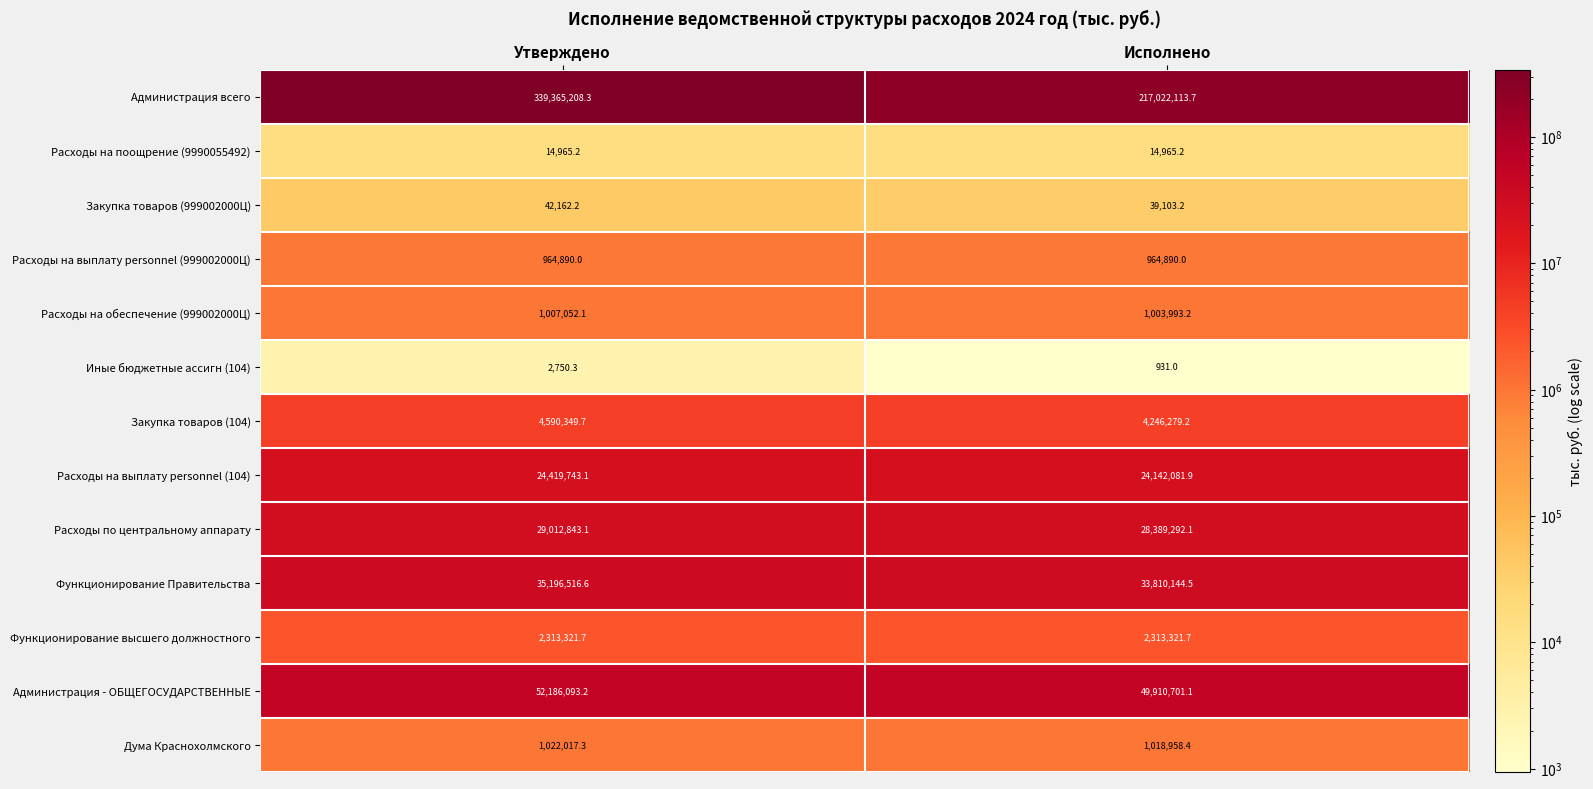

Which category has the lowest value across all series?

Исполнено